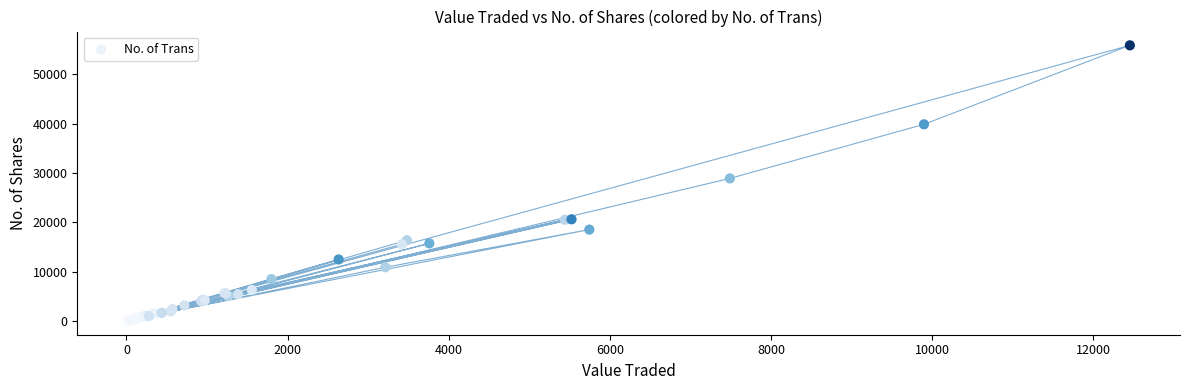

What Y value in the scatter plot is closest to 27946?

28902